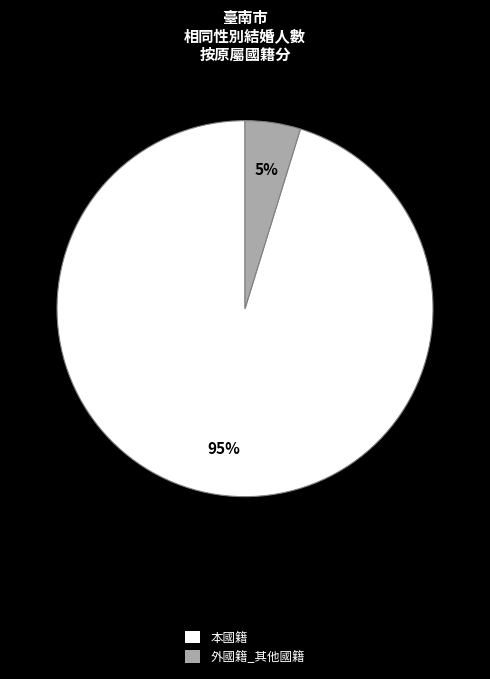

What is the largest slice in the pie chart?

本國籍